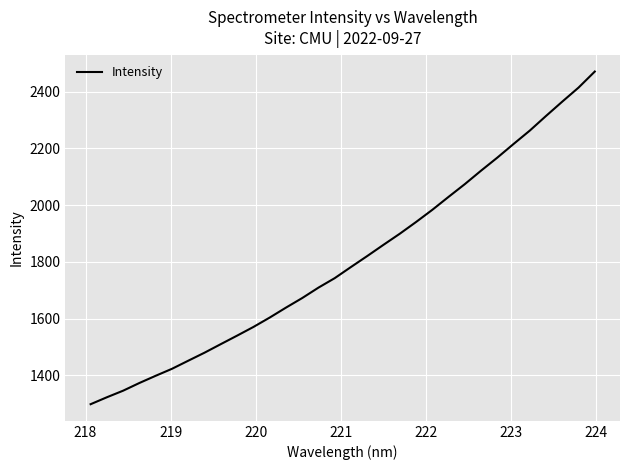

What is the difference between the maximum and minimum values?

1172.9